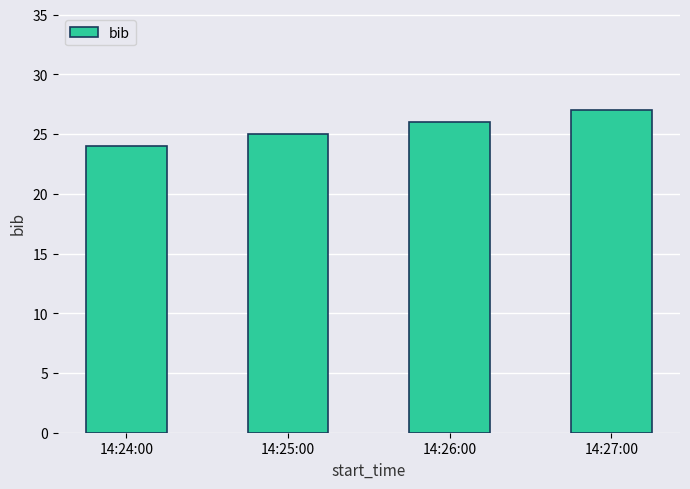

The chart shows a value of 26 at 14:26:00. True or false?

True